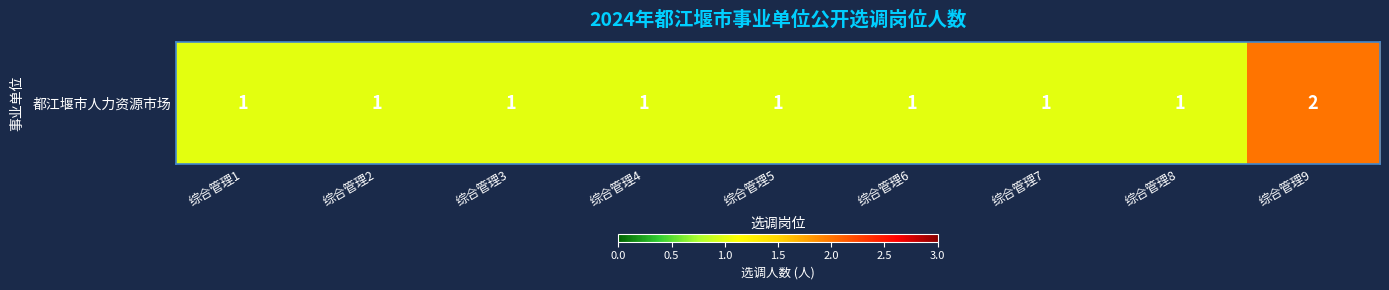

Reading left to right, list all the values displayed in this chart.

综合管理1=1	综合管理2=1	综合管理3=1	综合管理4=1	综合管理5=1	综合管理6=1	综合管理7=1	综合管理8=1	综合管理9=2